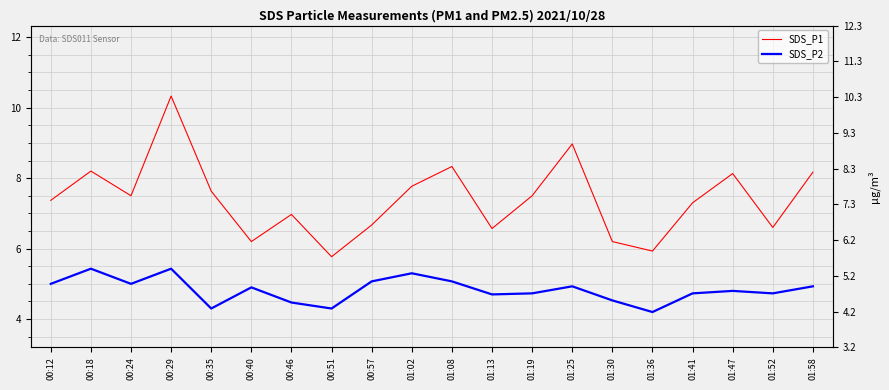

How many data points does each series have?

20